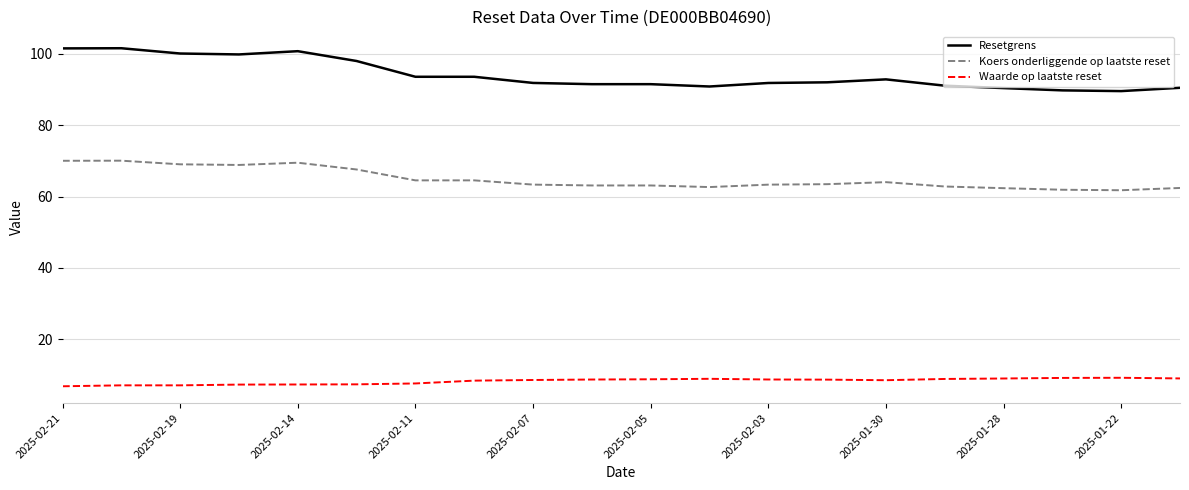

List the series in order of their peak value, lowest first.

Waarde op laatste reset, Koers onderliggende op laatste reset, Resetgrens